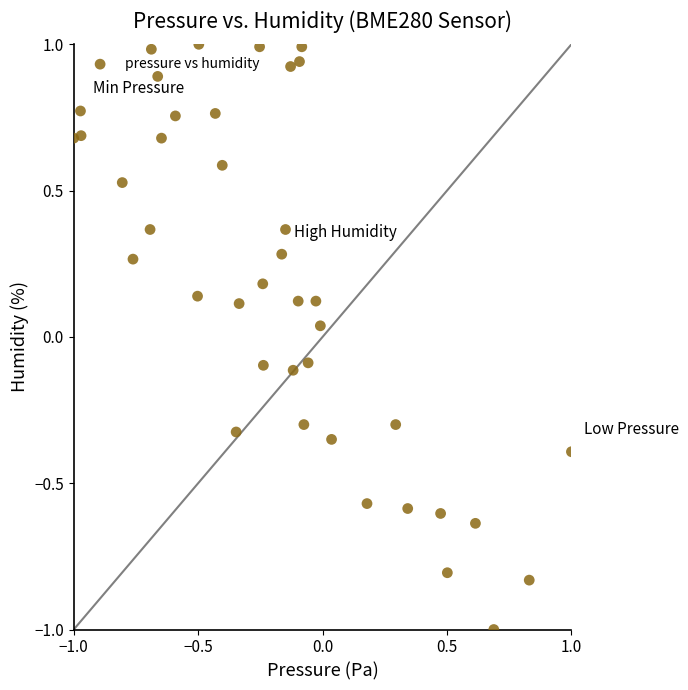

What is the range of Y values (max minus min)?

2.0